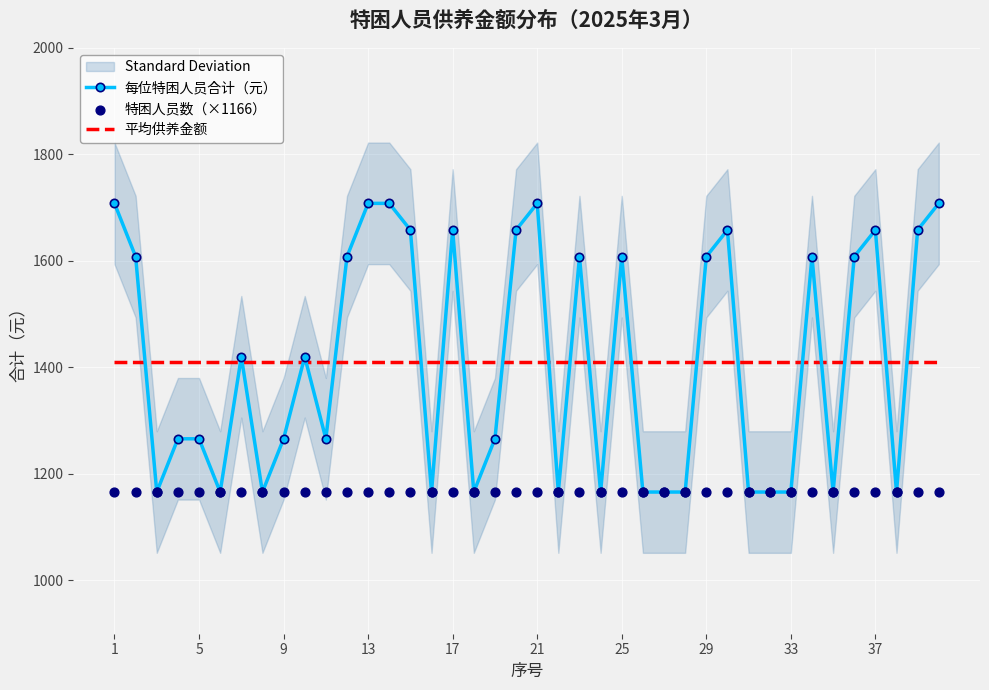

Which series has the largest total across all categories?

每位特困人员合计（元）